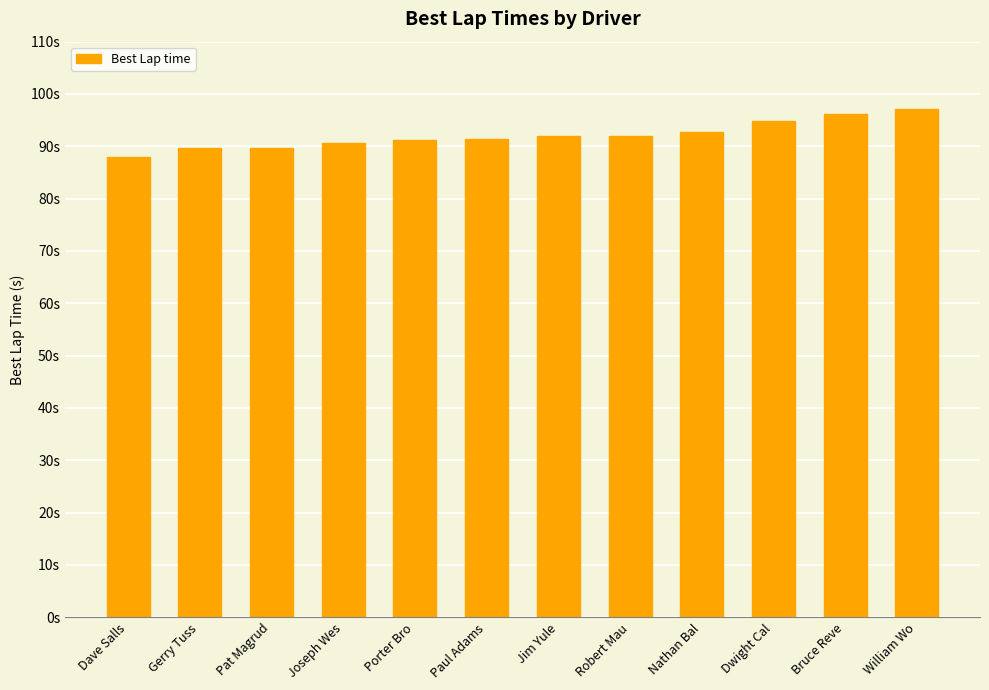

Which label corresponds to the smallest value in the chart?

Dave Salls